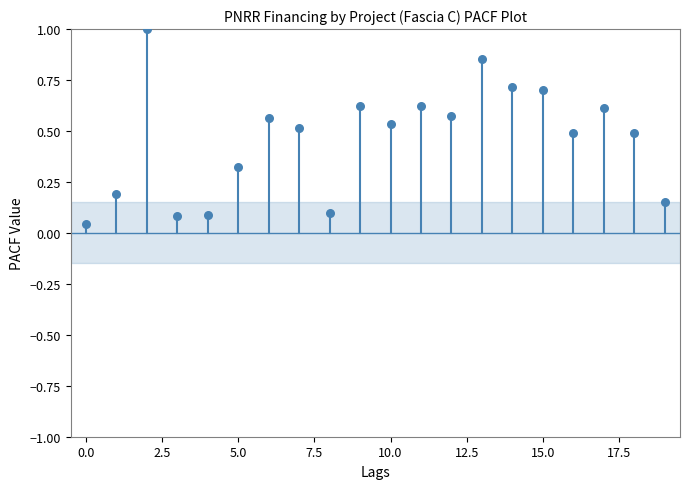

What is the range of Y values (max minus min)?

1.0